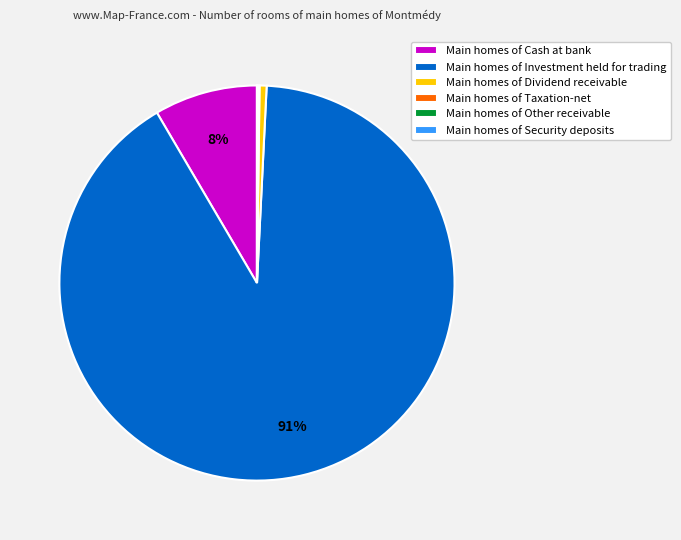

Which category has the biggest portion of the pie?

Main homes of Investment held for trading